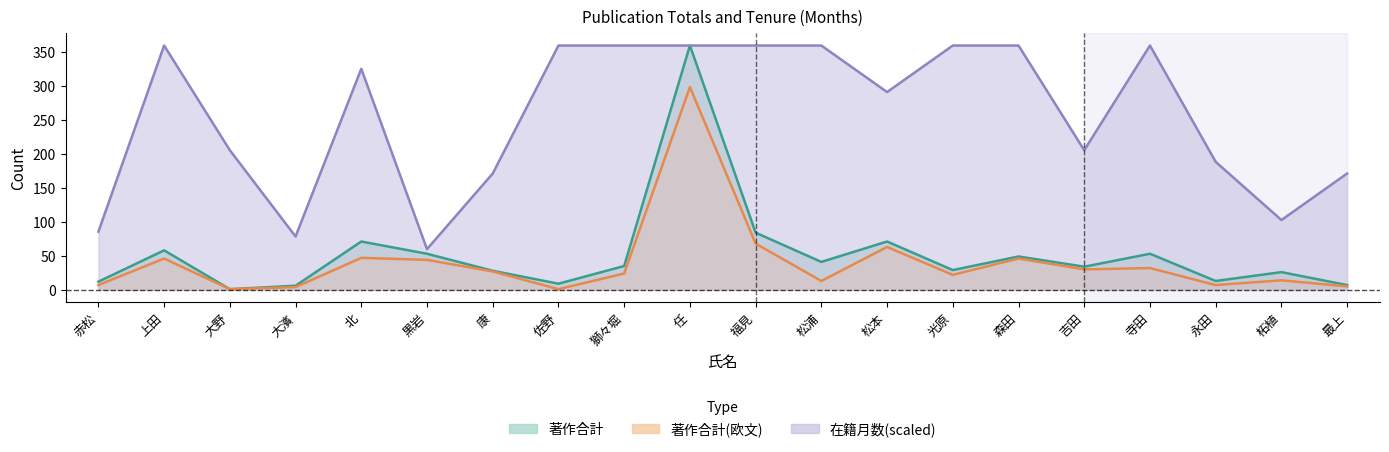

At how many categories does at least one series exceed 3?

20